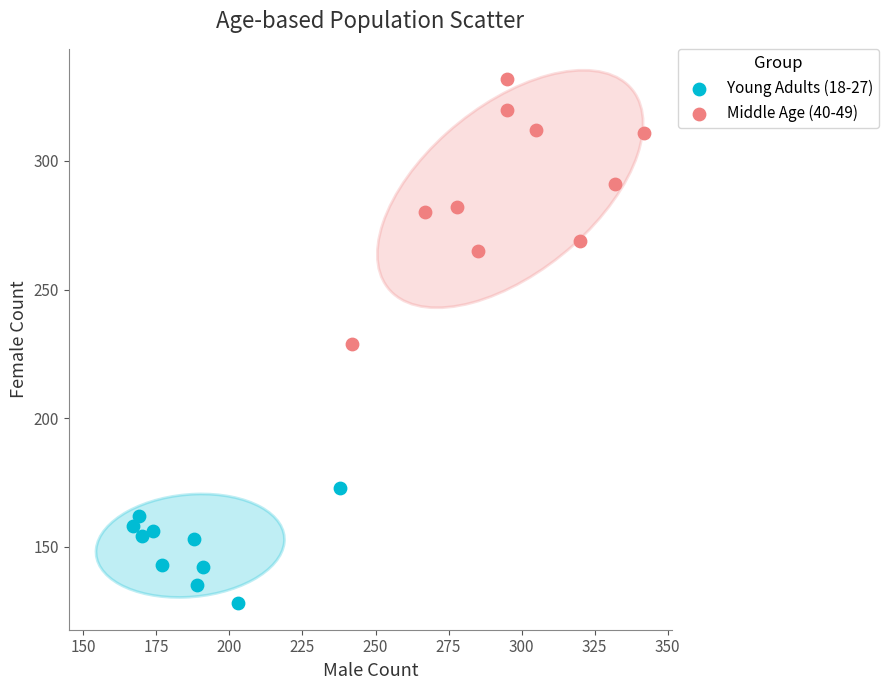

What are all the series names shown in the legend?

Young Adults (18-27), Middle Age (40-49)